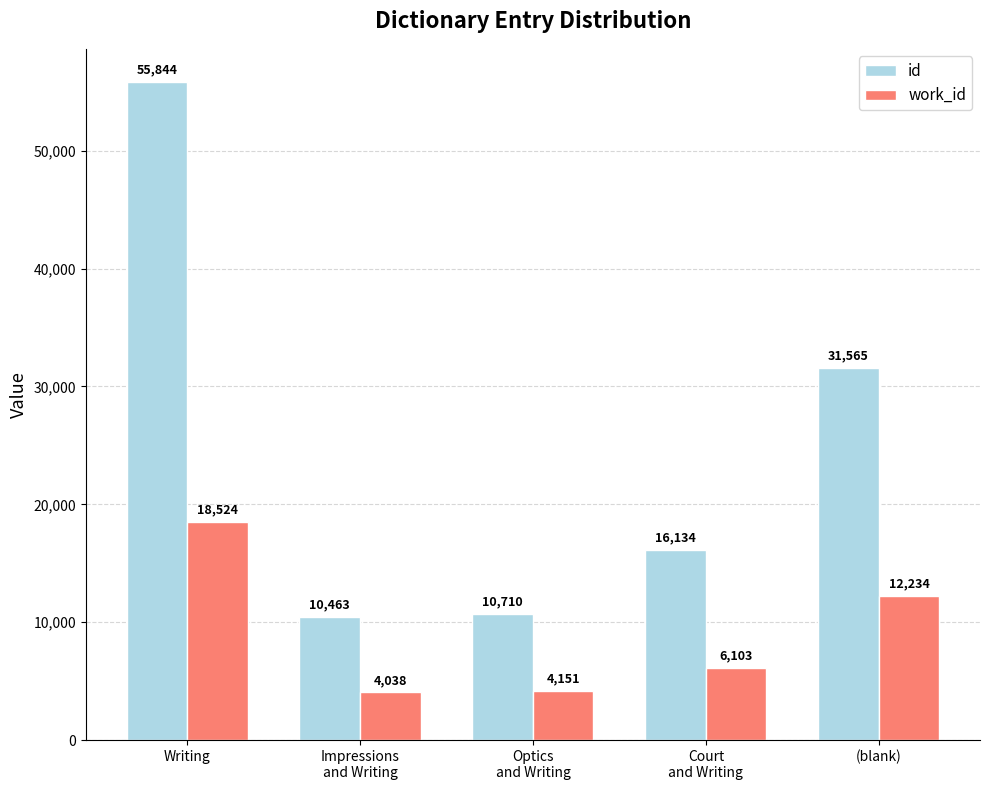

Reading right to left, transcribe all the data shown in this chart.

id: 31565	16134	10710	10463	55844
work_id: 12234	6103	4151	4038	18524